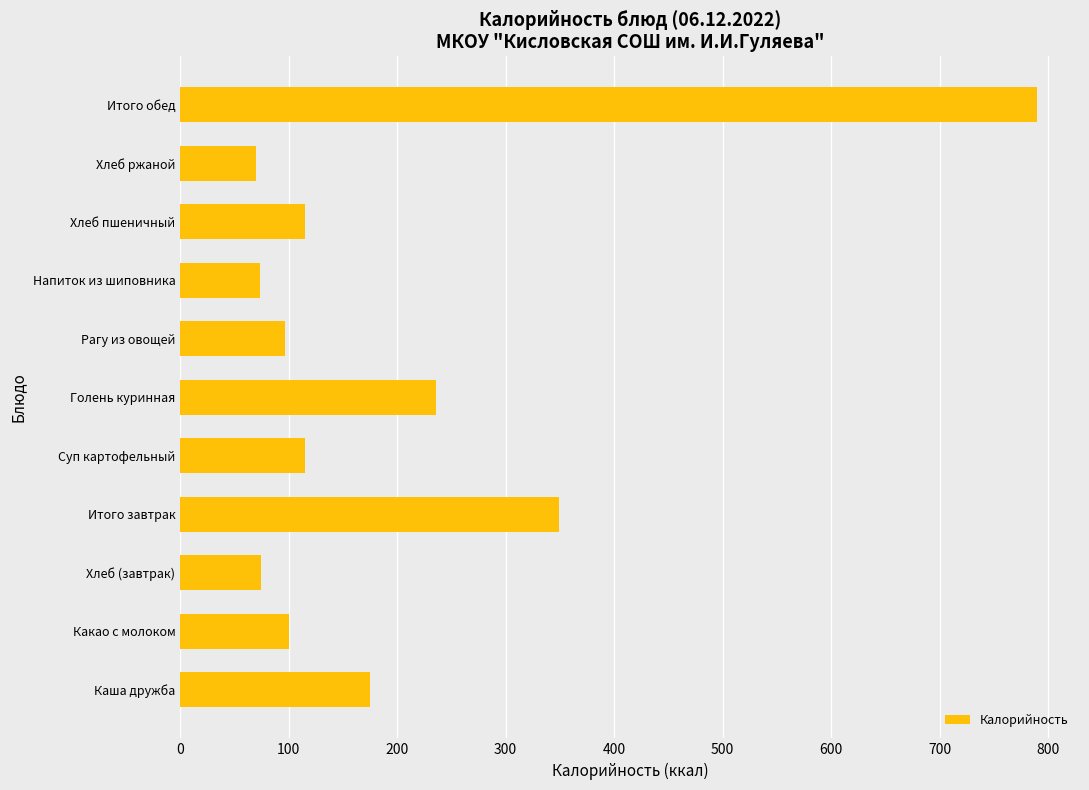

How many bars are there in total?

11